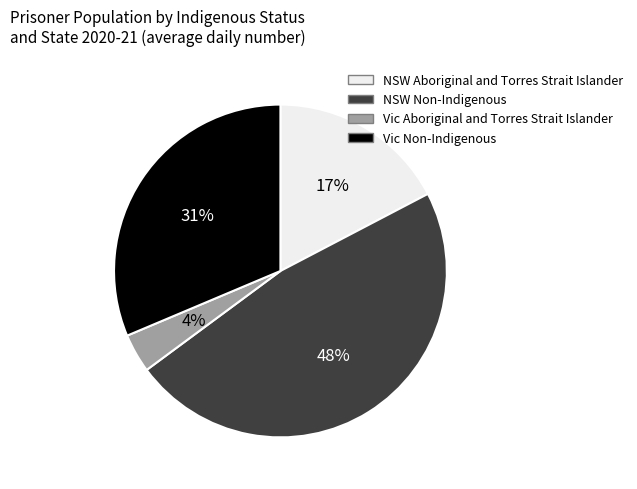

To the nearest percent, what is the average slice percentage?

25%